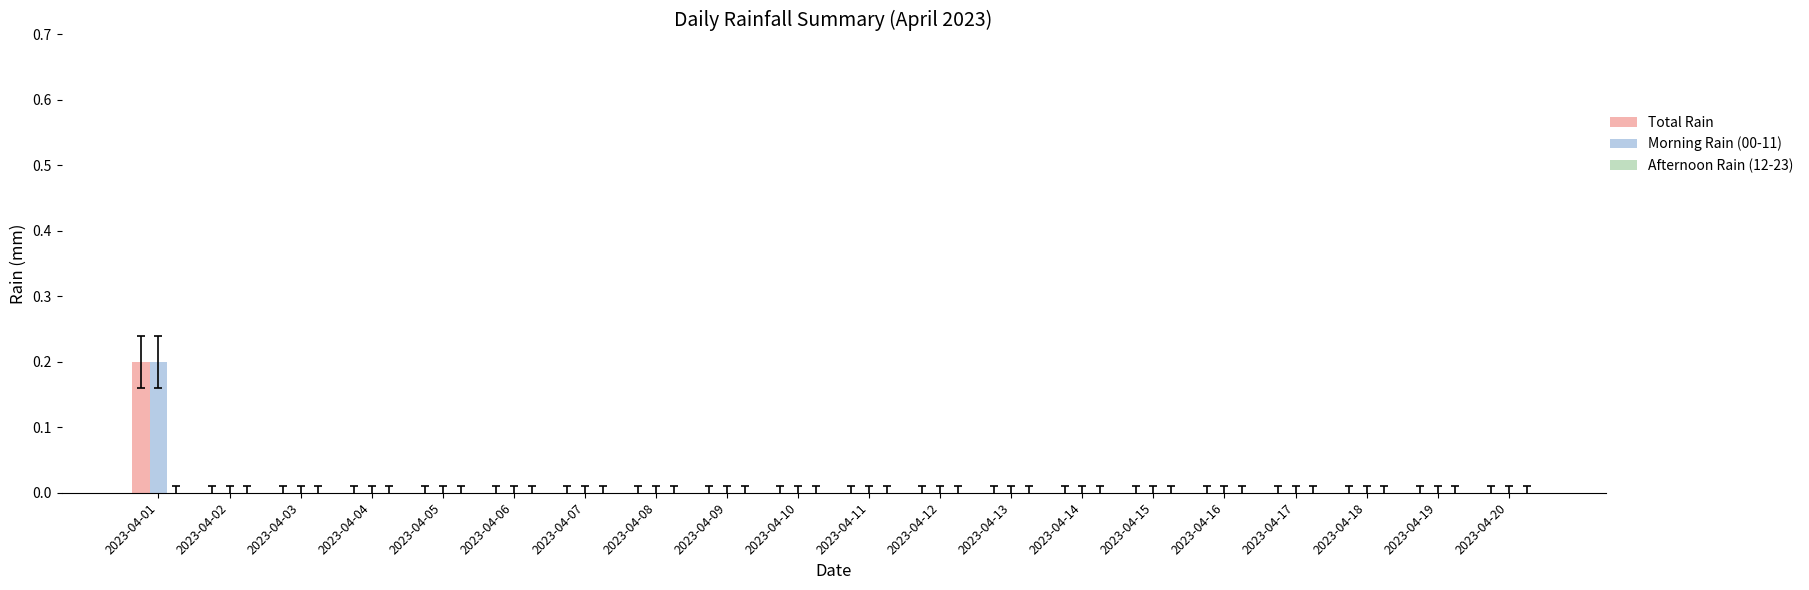

Which category has the highest value in the Total Rain series?

2023-04-01